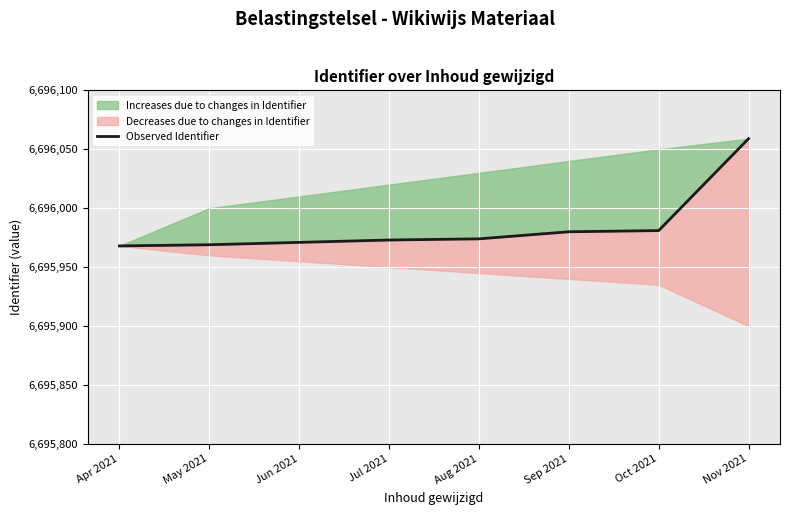

Rank the categories by value from highest to lowest.

Nov 2021, Oct 2021, Sep 2021, Aug 2021, Jul 2021, Jun 2021, May 2021, Apr 2021